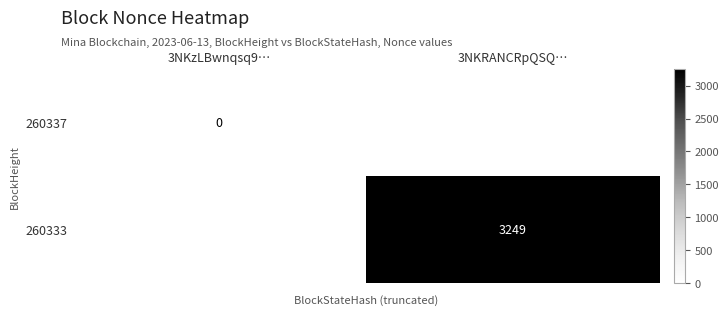

At how many categories does at least one series exceed 1010?

1